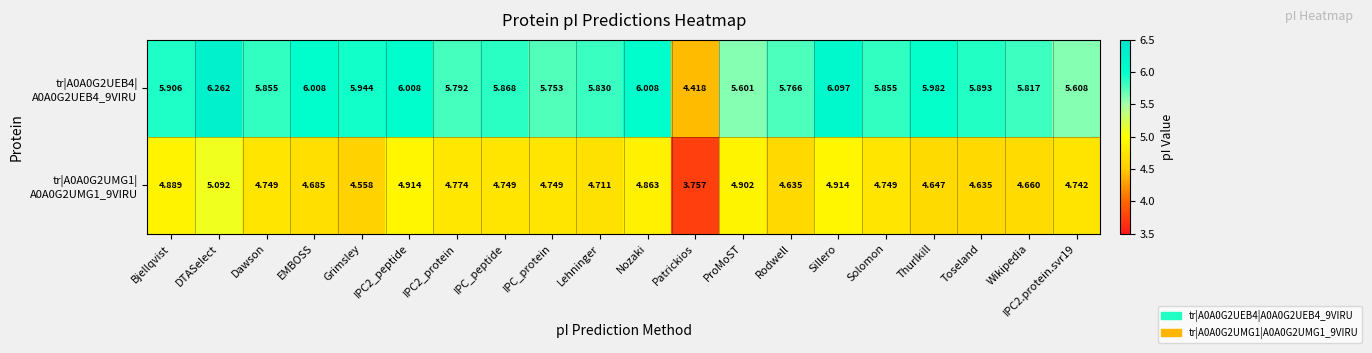

At which category is the sum across all series the highest?

DTASelect